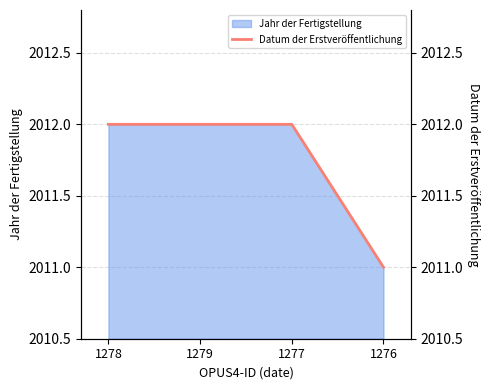

True or false: the data shows 3463 at 1276.

False